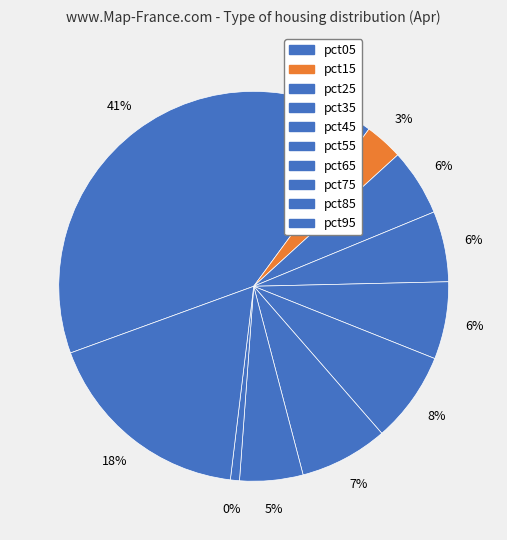

To the nearest percent, what portion does pct55 represent?

8%